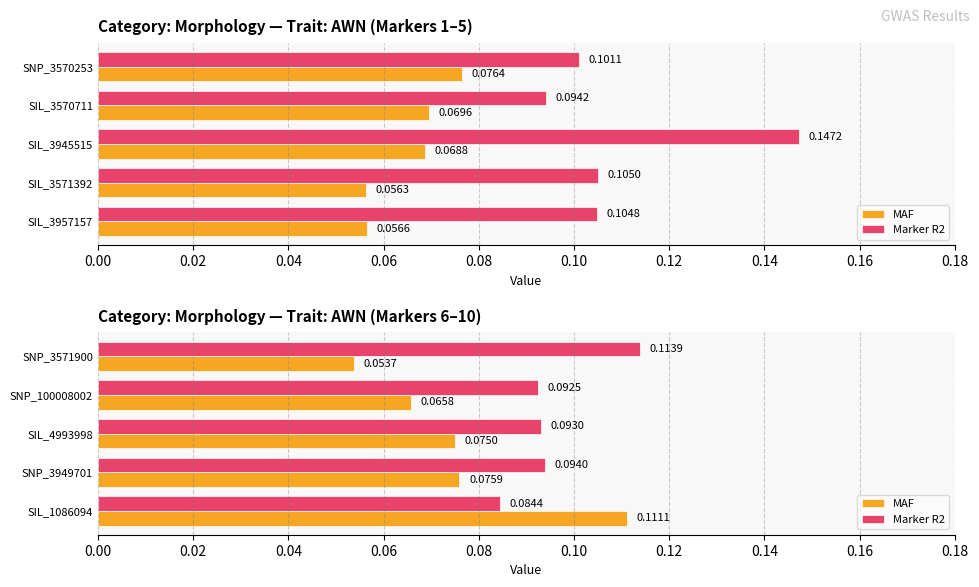

Rank the series by their average value, from lowest to highest.

MAF, Marker R2